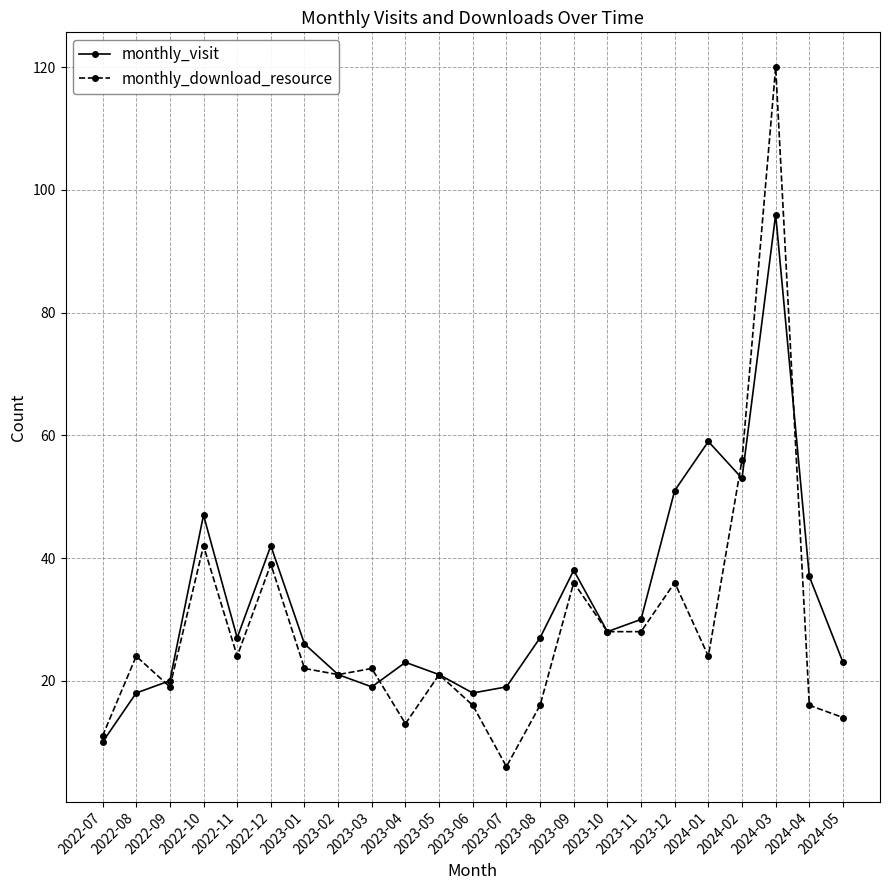

Where is monthly_download_resource nearest to the value 63?

2024-02